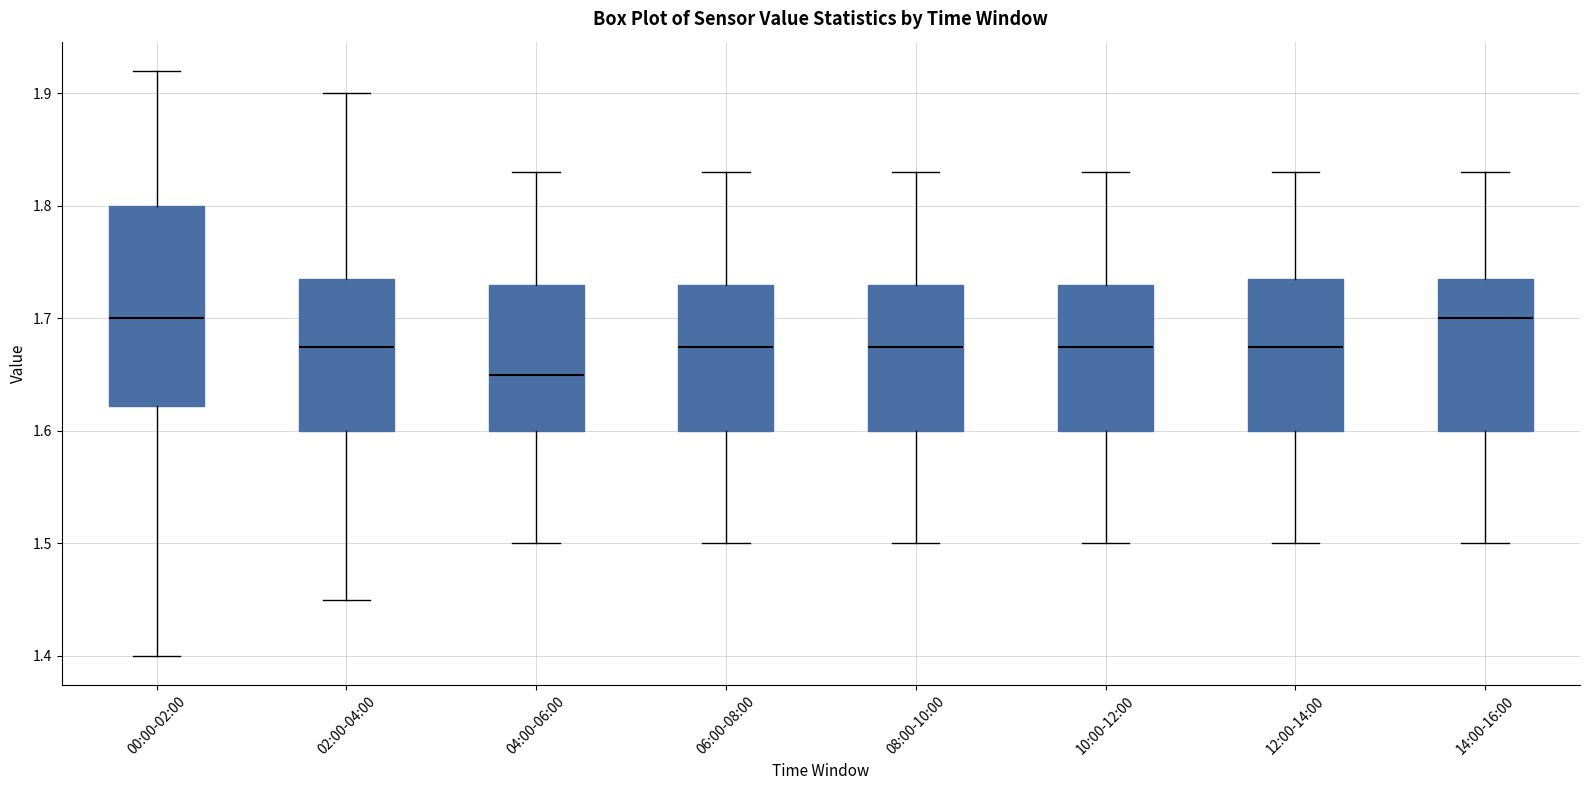

Where is the upper edge of the box for 10:00-12:00 on the y-axis? The values are not printed on the chart, so give them approximately, as read against the axis.

1.73